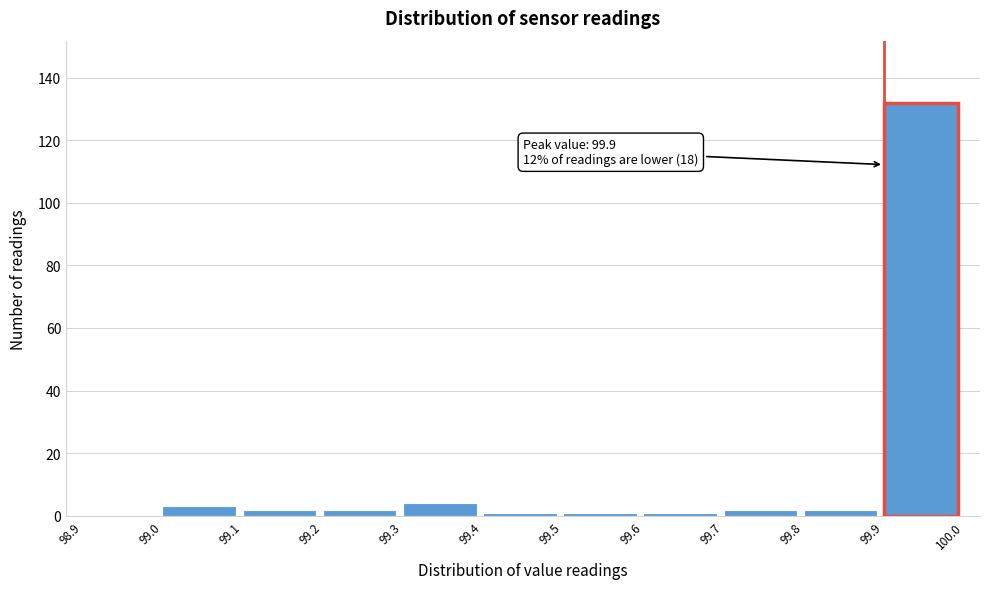

Which range on the x-axis has the tallest bar?

99.9 to 100.0